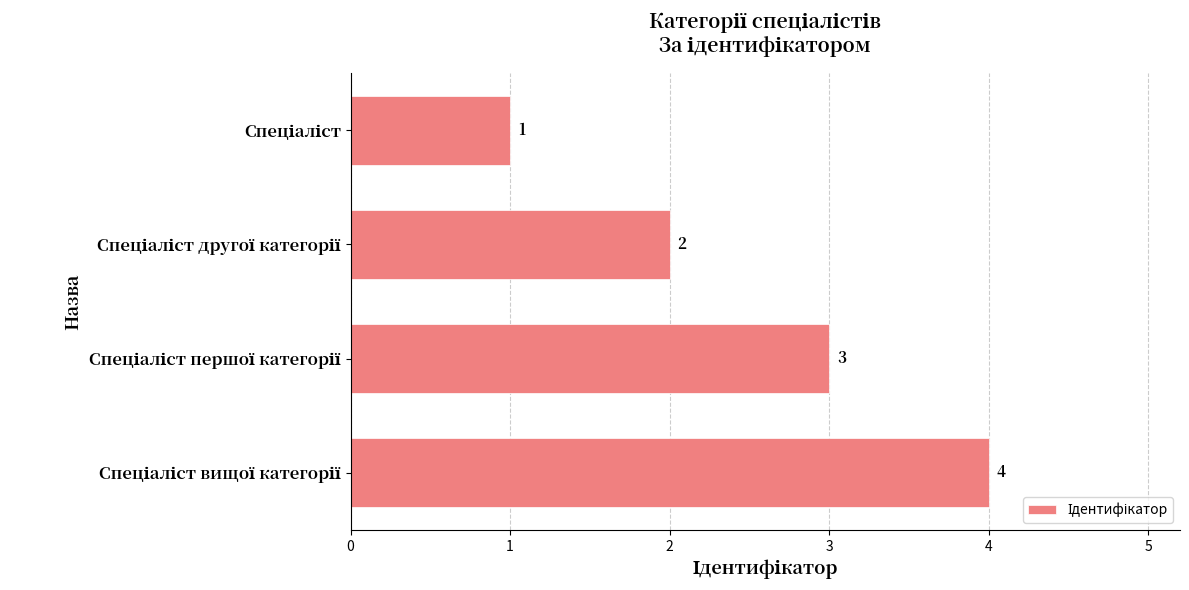

How many values are between 2 and 4?

3